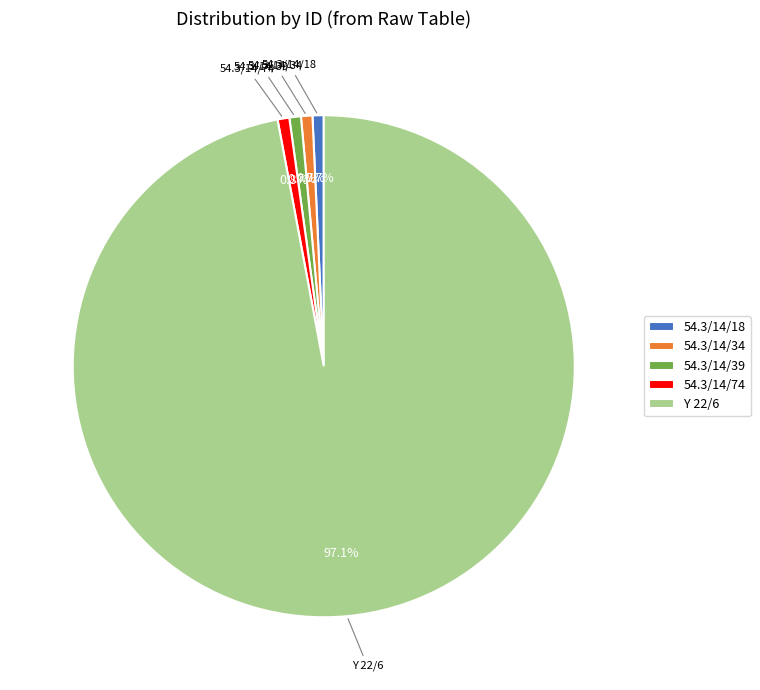

Combined, what portion of the pie is 54.3/14/34 and 54.3/14/74?

1.5%